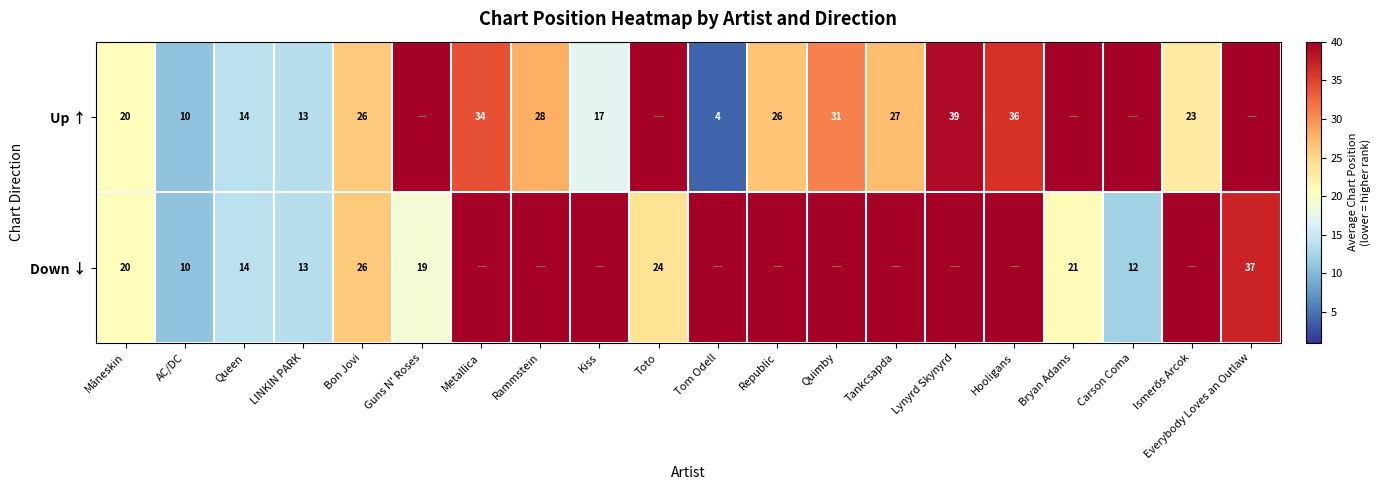

The Up ↑ series shows 4 at Queen. True or false?

False